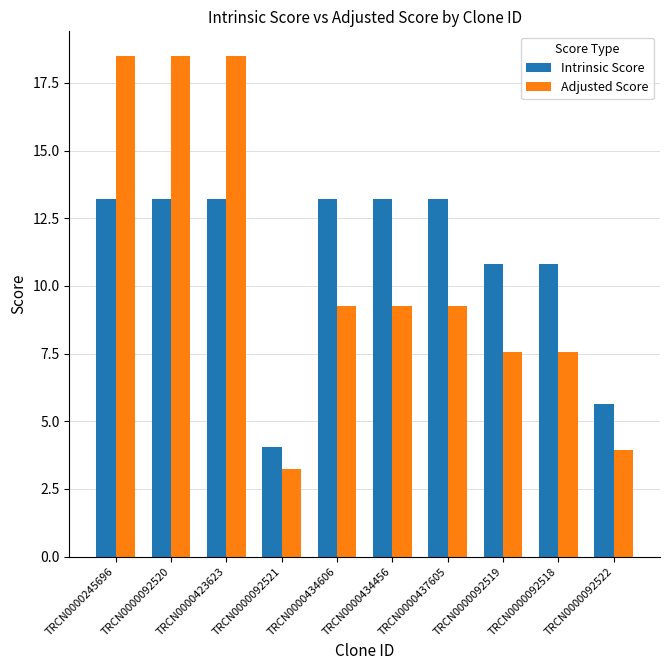

What is the difference between the maximum and minimum values in the Adjusted Score series?

15.2